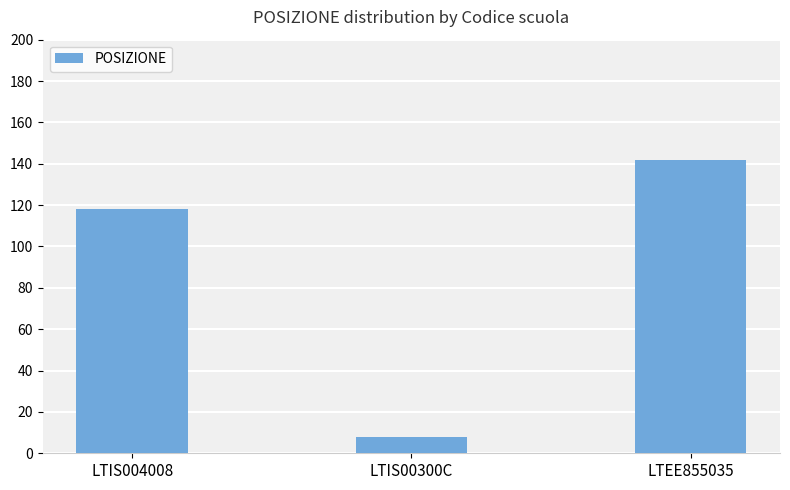

Are the bars grouped side by side (vs. stacked)?

No